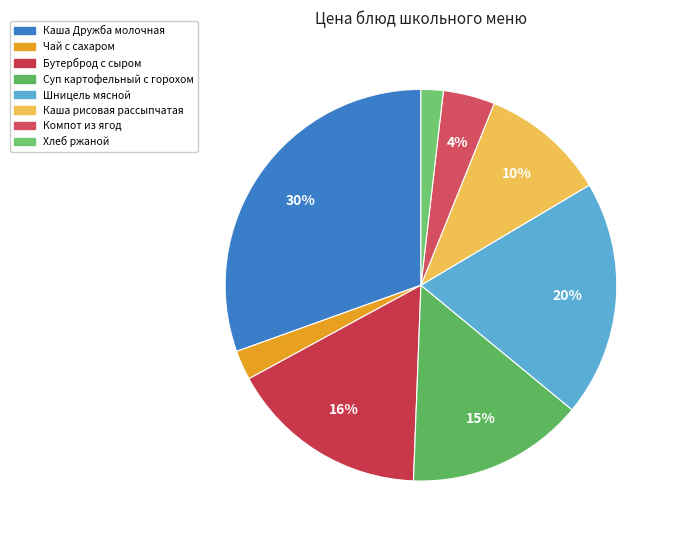

What percentage is the Каша рисовая рассыпчатая slice, to the nearest percent?

10%